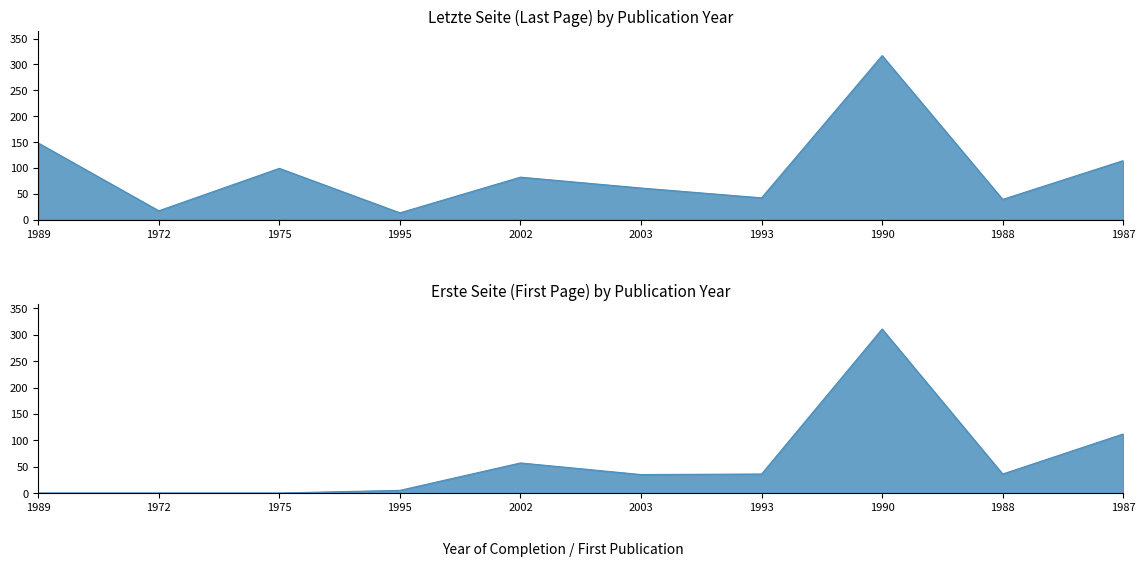

True or false: Erste Seite and Letzte Seite cross at least once.

False